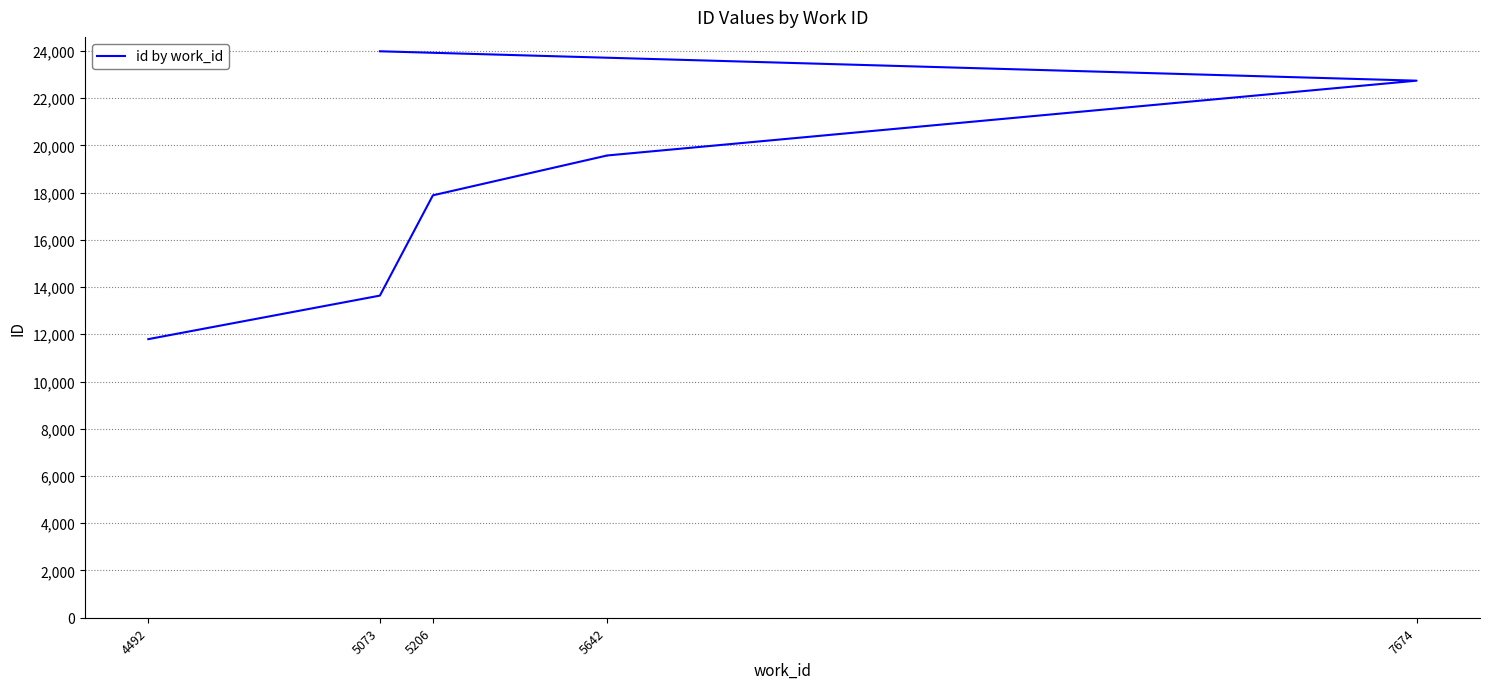

Is it true that the value at 5073 is 13638?

True